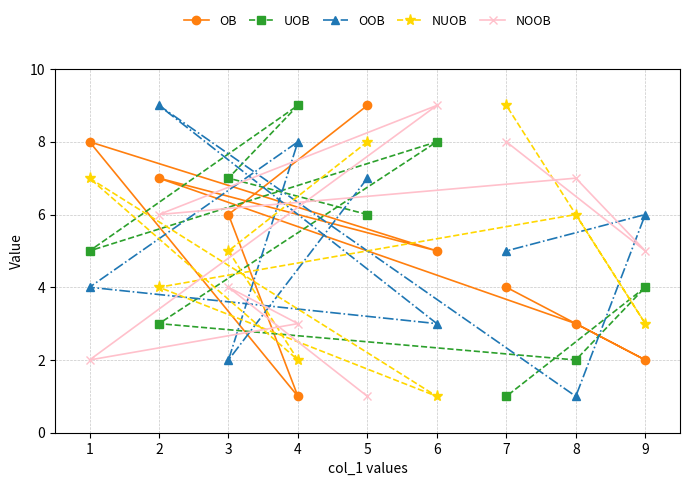

Is the value of NUOB at 6 greater than the value of OOB at 9?

No